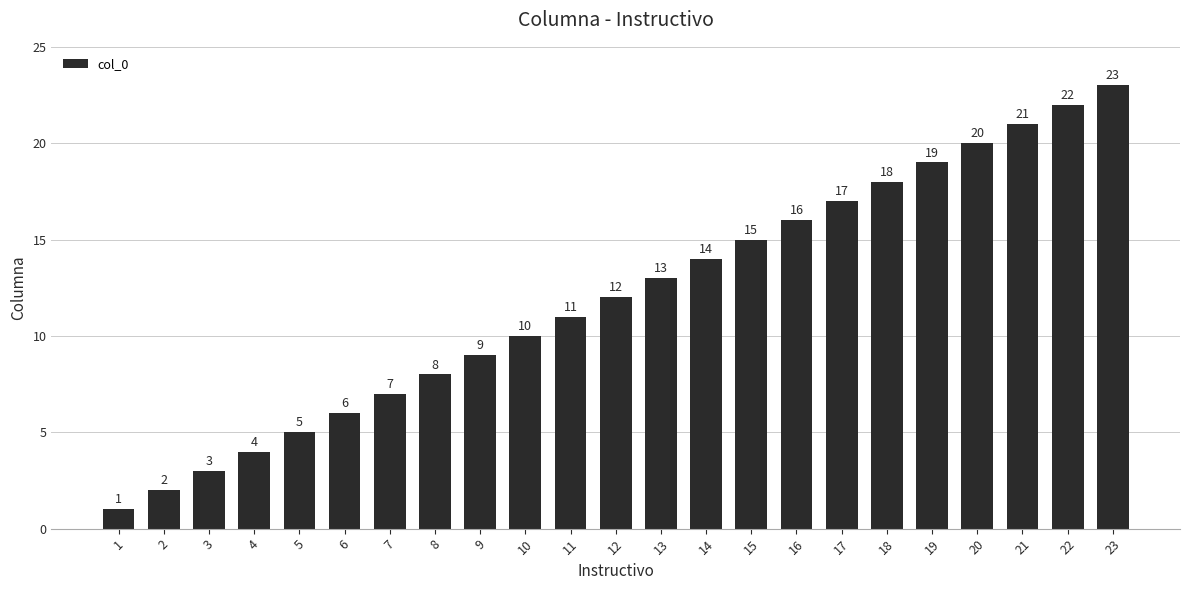

What is the value of the 3rd bar from the left?

3